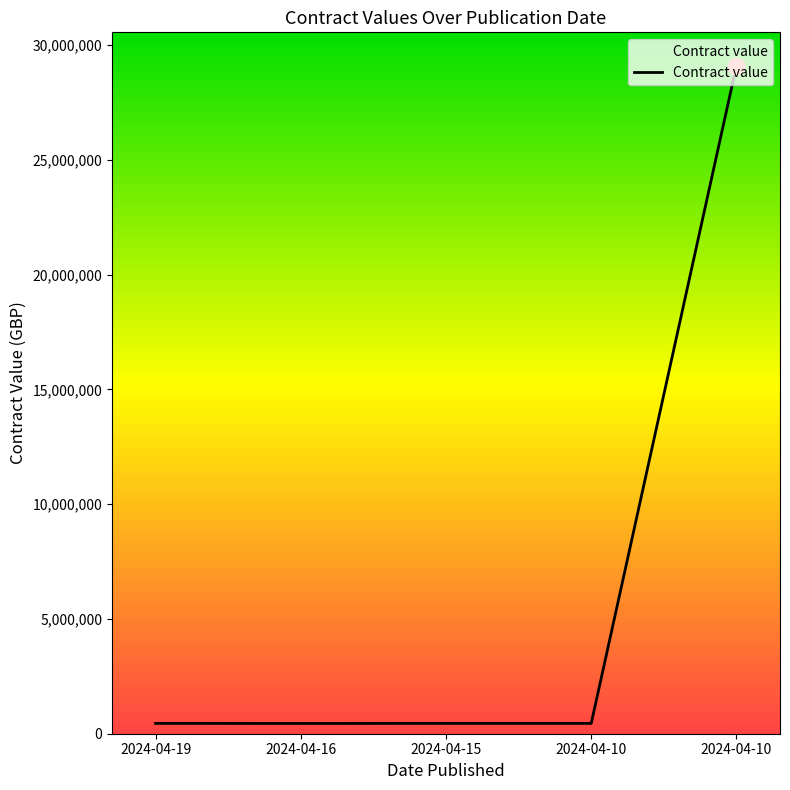

How many categories are shown in the chart?

5